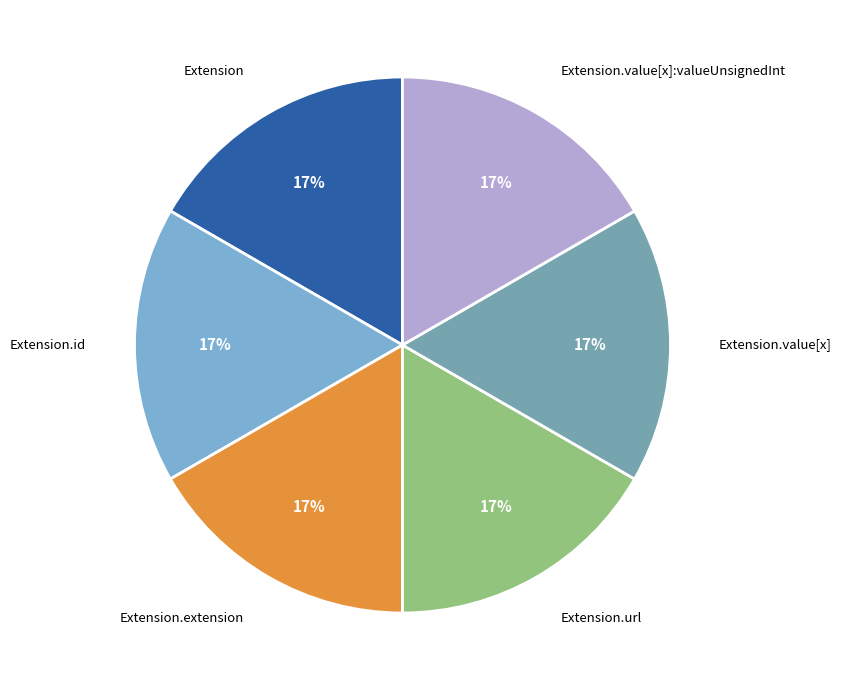

What percentage is the Extension.url slice, to the nearest percent?

17%